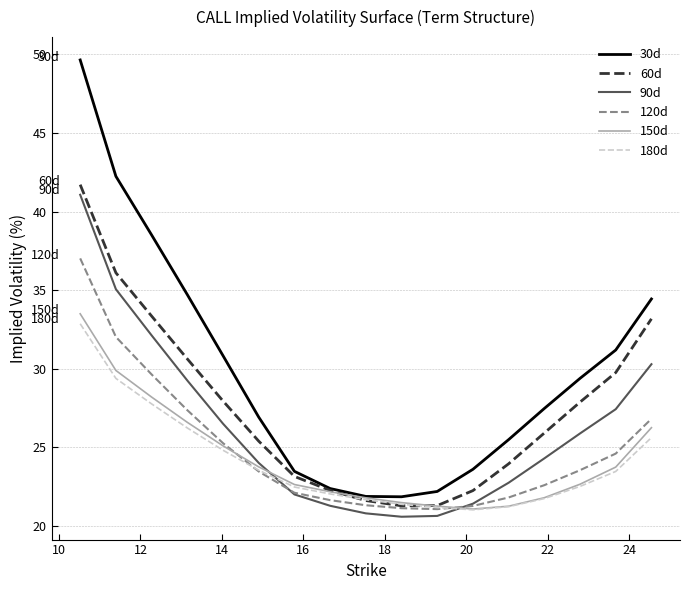

What is the minimum value for 90d?

20.6